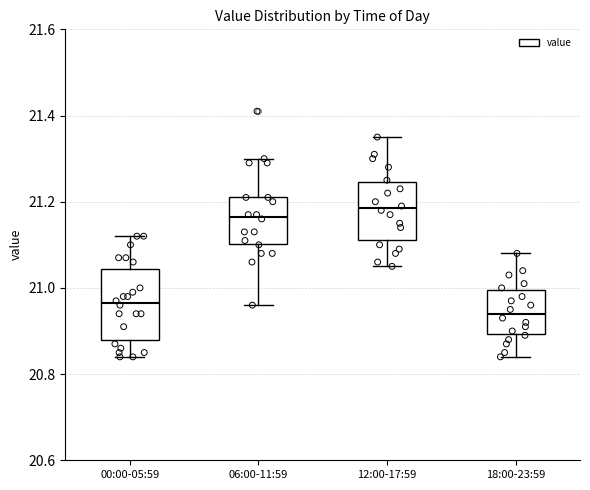

Reading left to right, transcribe this box plot: for each box, give where its median line is, the range the box spans, and where its two whiskers end, as read against the y-axis. The values are not printed on the chart, so give them approximately, as read against the axis.

00:00-05:59: median 20.96, box 20.88 to 21.04, whiskers 20.84 to 21.12
06:00-11:59: median 21.16, box 21.10 to 21.22, whiskers 20.96 to 21.30
12:00-17:59: median 21.18, box 21.12 to 21.24, whiskers 21.06 to 21.36
18:00-23:59: median 20.94, box 20.90 to 21.00, whiskers 20.84 to 21.08